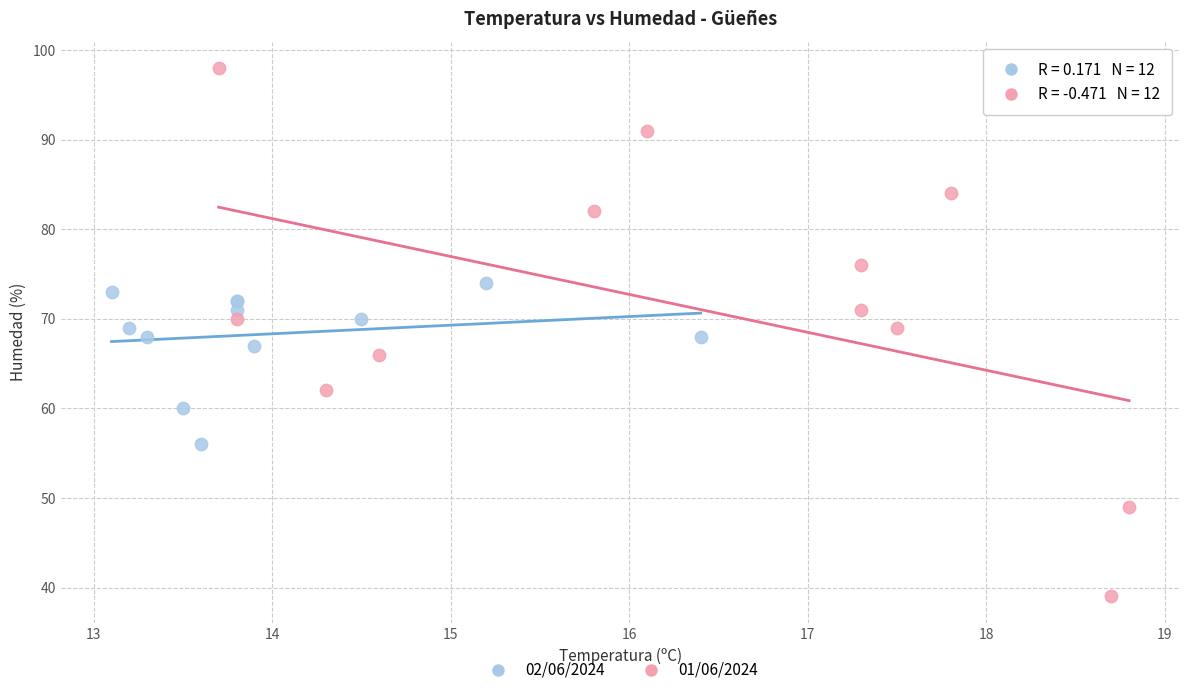

Which series reaches the minimum Y coordinate?

01/06/2024